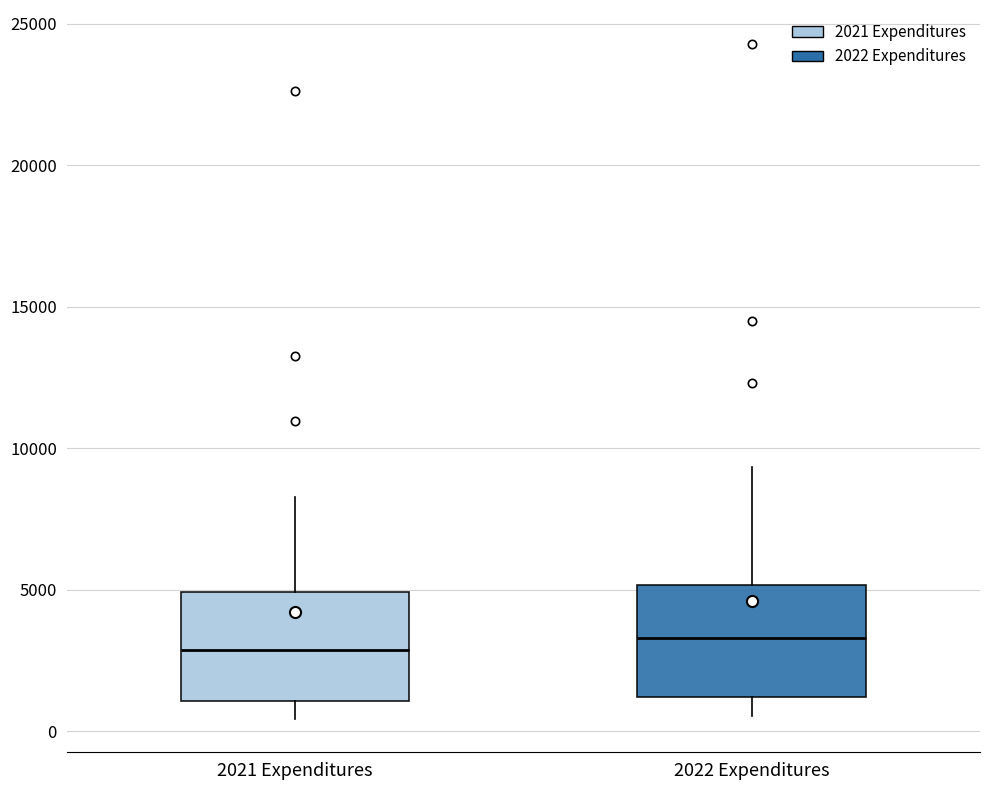

Reading left to right, read every box against the y-axis: the position of its median line, the range the box covers, and the ends of its whiskers. The values are not printed on the chart, so give them approximately, as read against the axis.

2021 Expenditures: median 3000, box 1000 to 5000, whiskers 500 to 8500
2022 Expenditures: median 3500, box 1000 to 5000, whiskers 500 to 9500